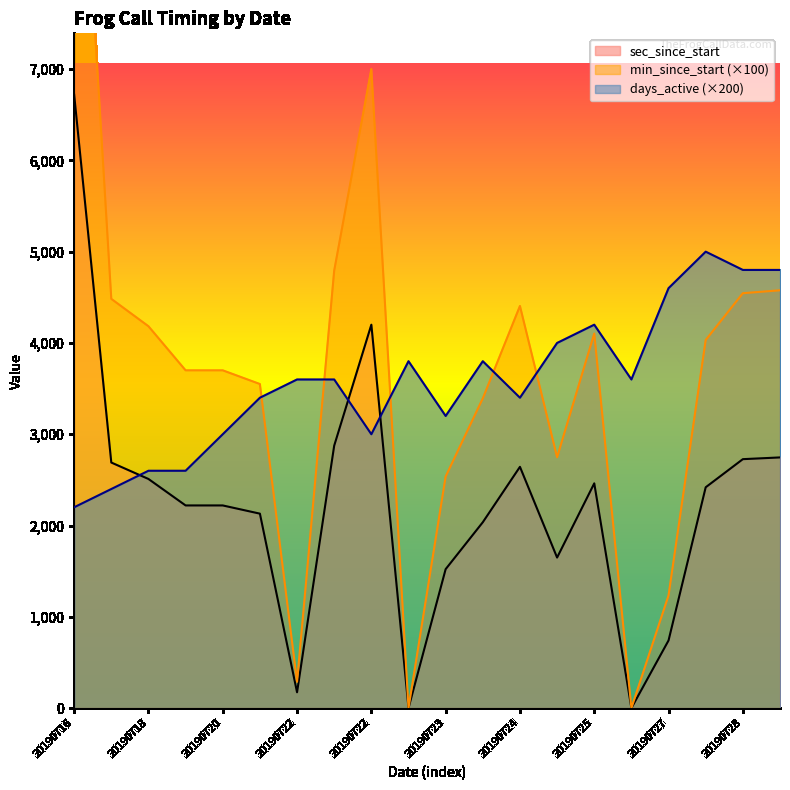

How many positive values does the min_since_start series have?

18